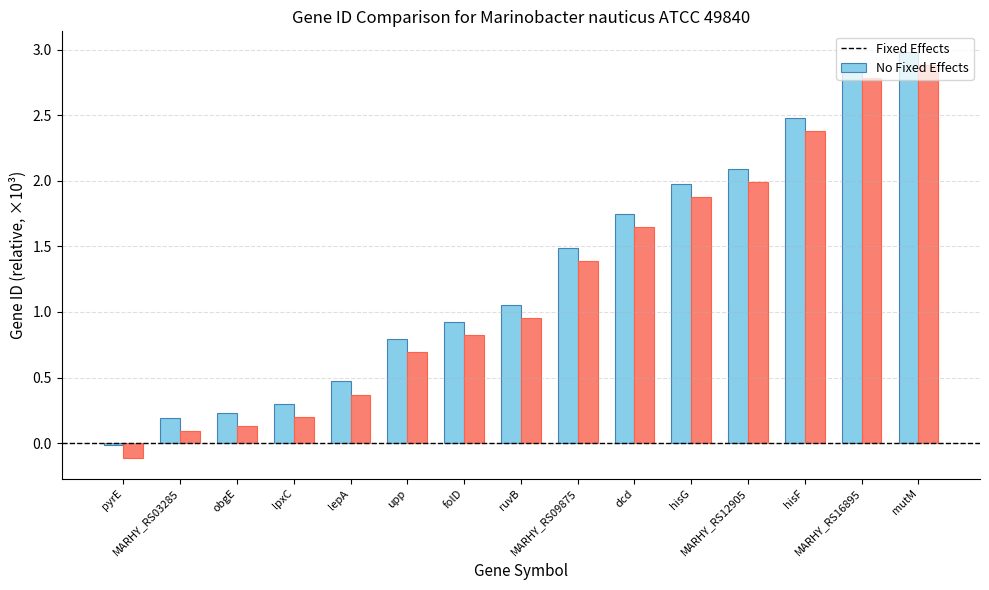

What is the spread (max minus min) of values at MARHY_RS09875?

0.1